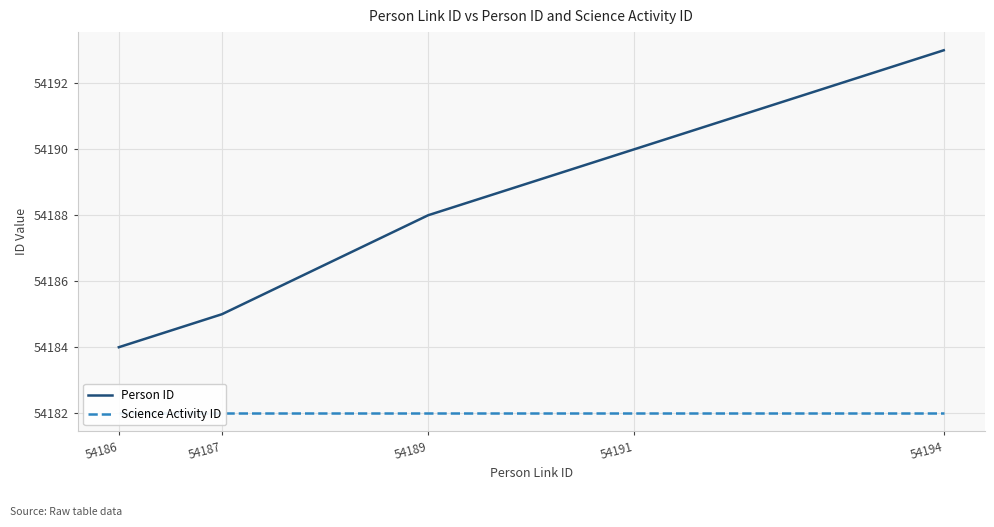

What is the smallest value displayed?

54182